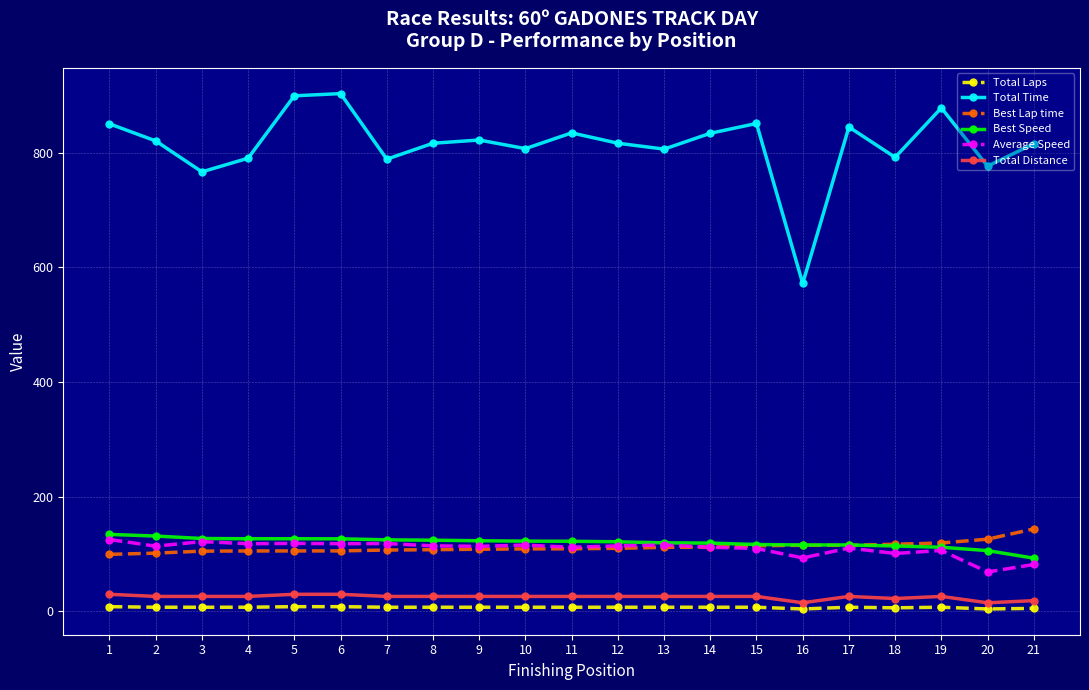

How many lines are shown in the chart?

6